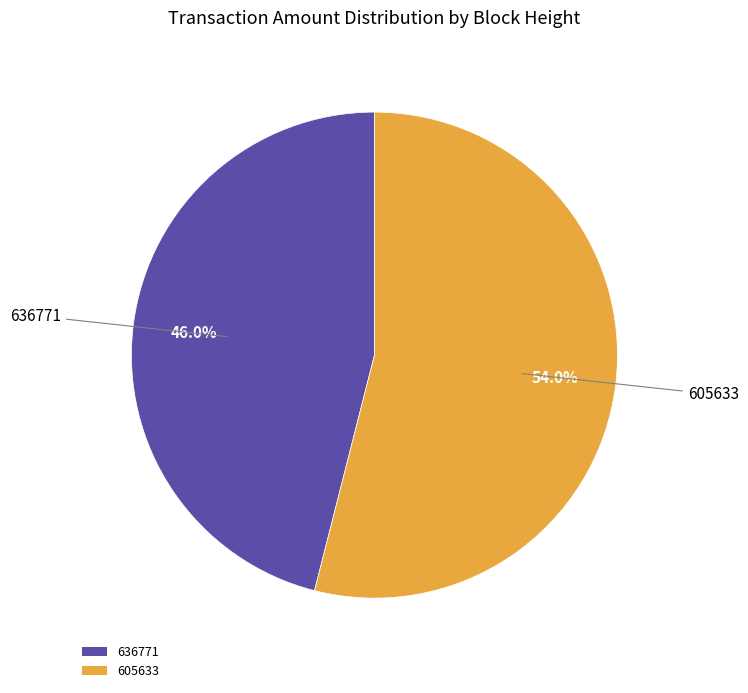

Combined, do 605633 and 636771 account for over 50%?

Yes